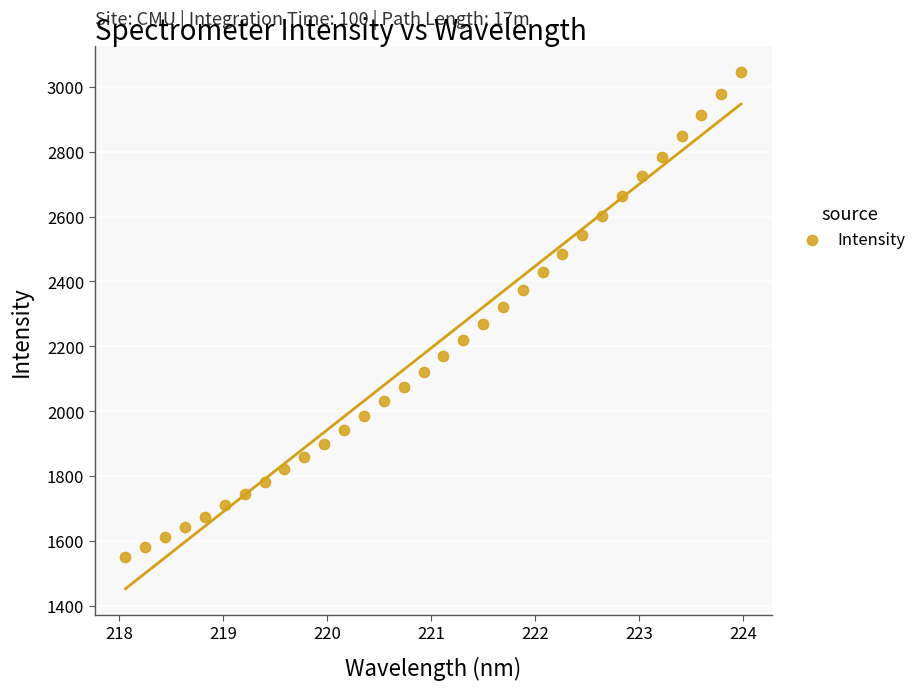

What is the range of Y values (max minus min)?

1496.0